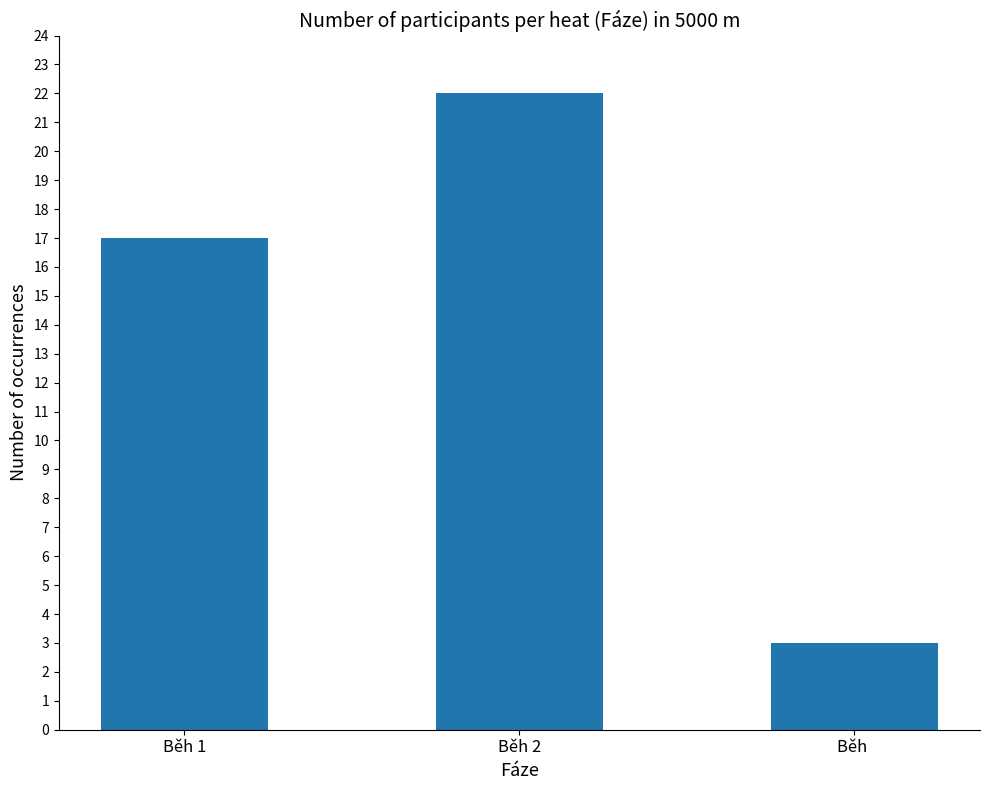

Reading right to left, what are all the values shown in this chart?

3	22	17